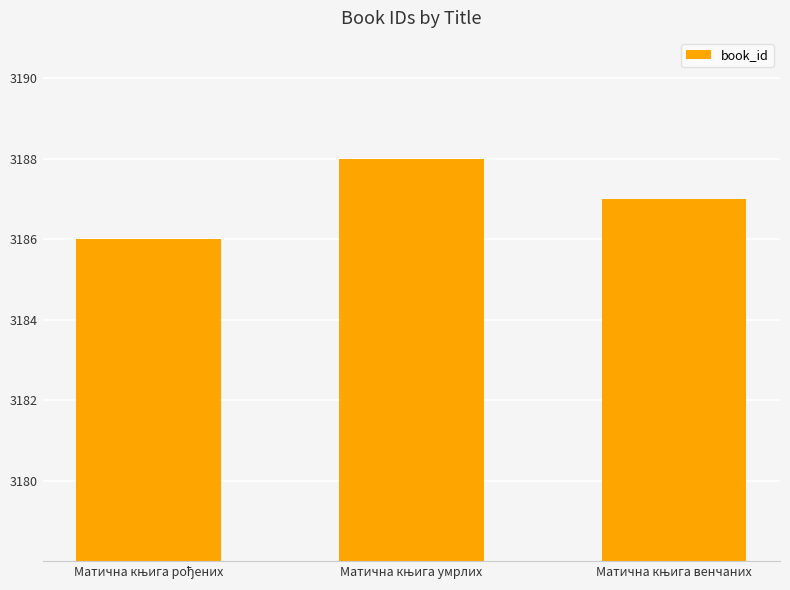

Are the bars grouped side by side (vs. stacked)?

No